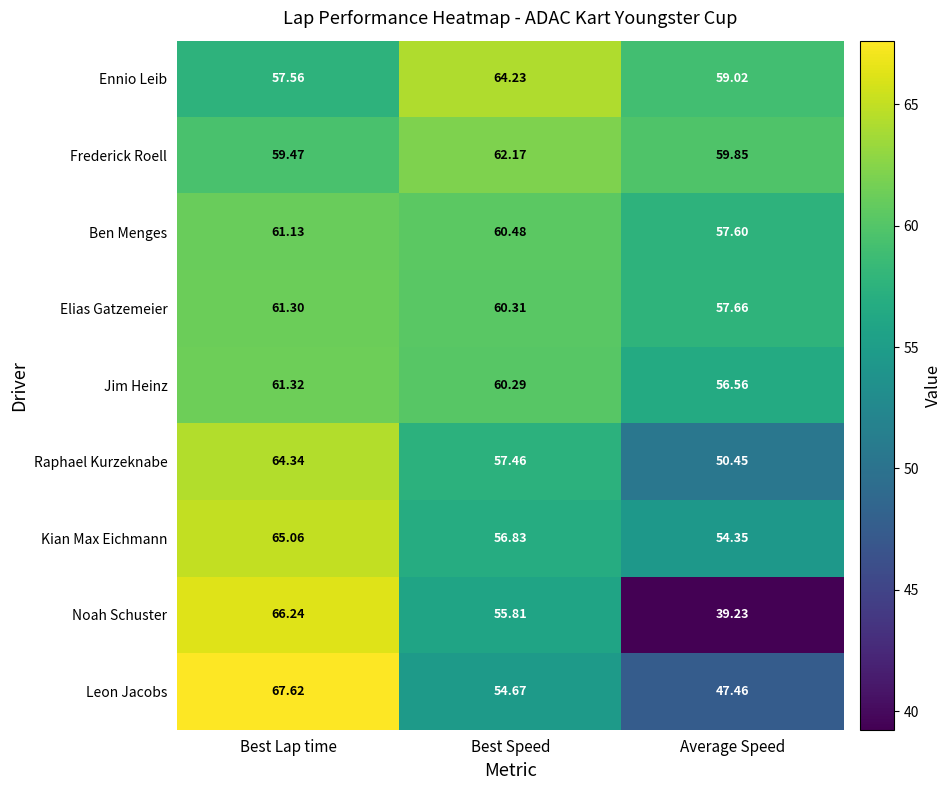

At which label does Leon Jacobs first exceed 54?

Best Lap time